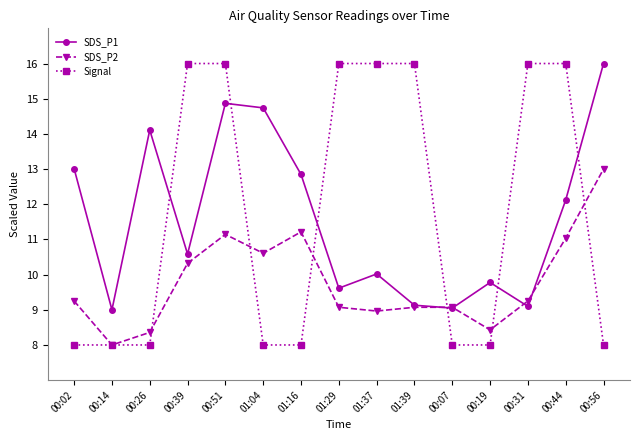

Count the number of categories in the chart.

15